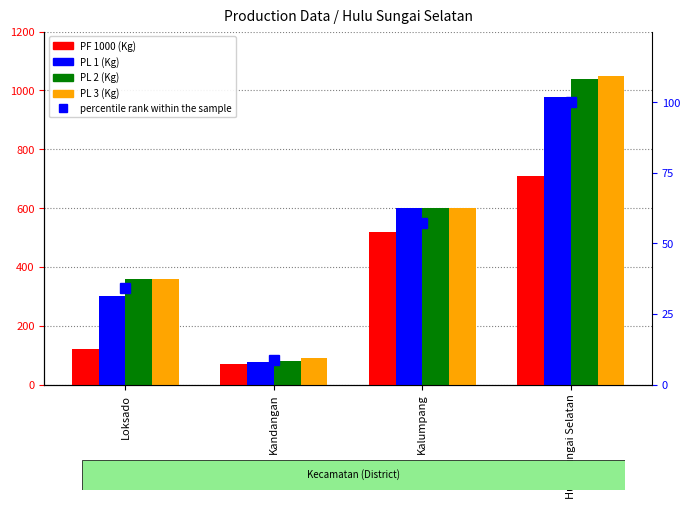

What is the average value of the PL 2 (Kg) series?

520.0